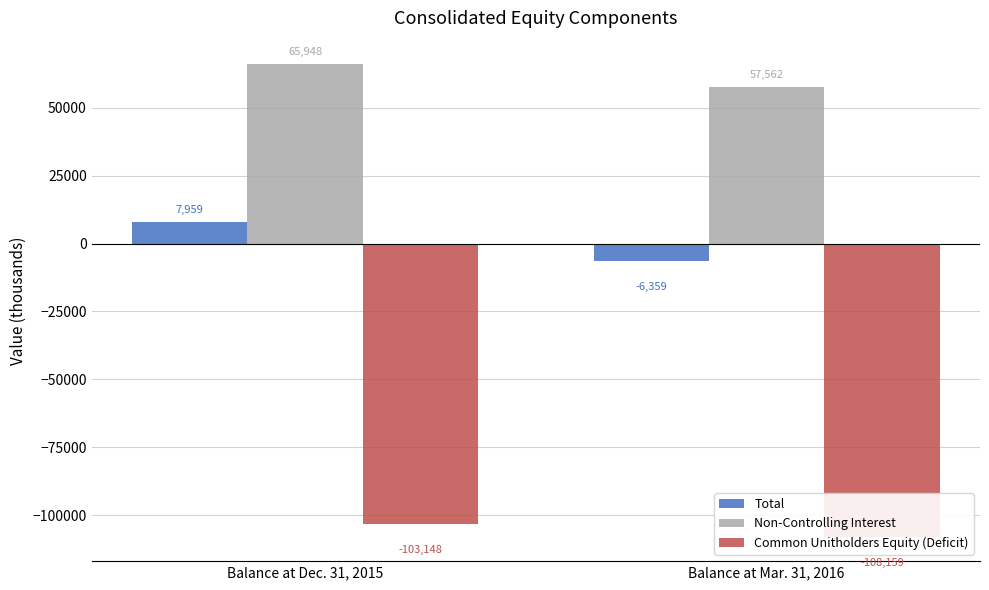

The Common Unitholders Equity (Deficit) series shows -60664 at Balance at Dec. 31, 2015. True or false?

False